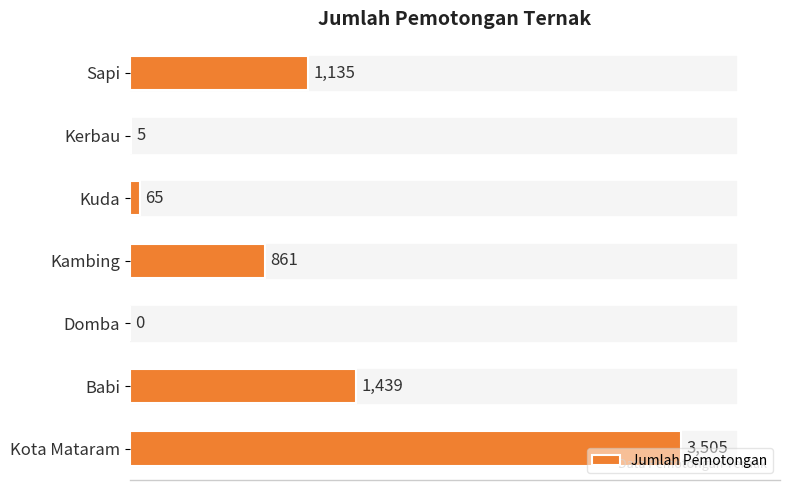

What is the sum of all values?

7010